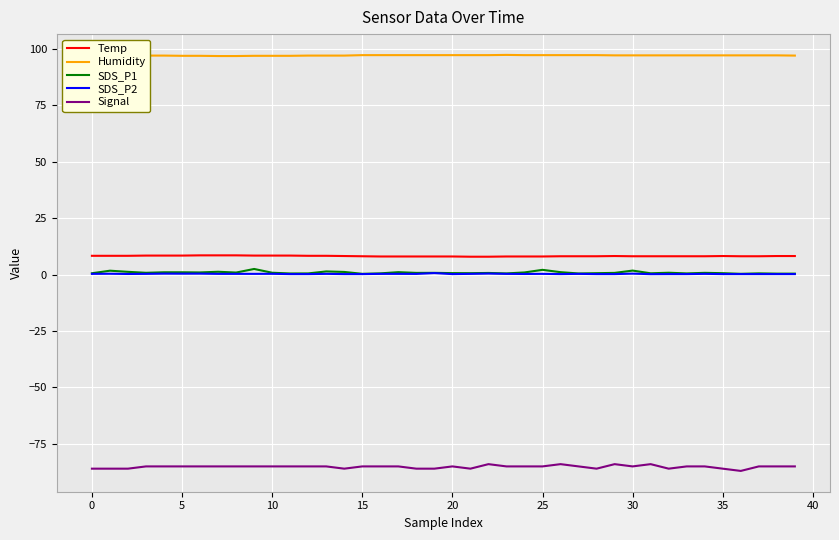

Which series has the largest total across all categories?

Humidity